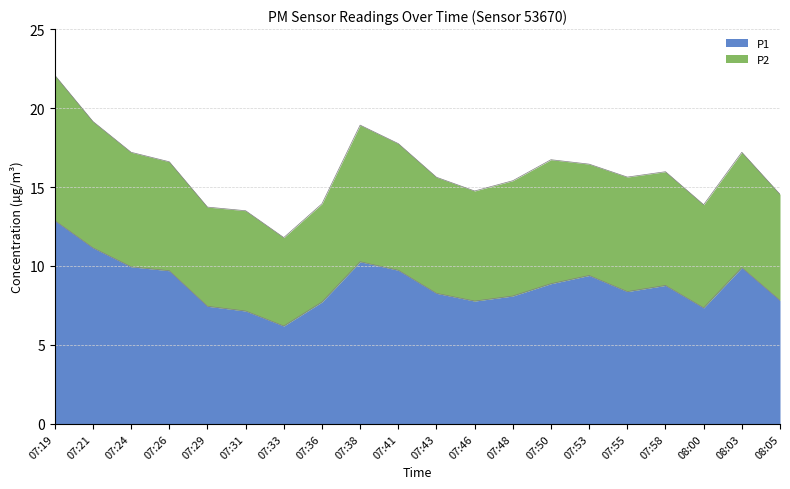

Reading left to right, extract all data points from this chart.

07:19=12.9	07:21=11.2	07:24=9.9	07:26=9.7	07:29=7.5	07:31=7.2	07:33=6.2	07:36=7.7	07:38=10.3	07:41=9.7	07:43=8.3	07:46=7.8	07:48=8.1	07:50=8.9	07:53=9.4	07:55=8.4	07:58=8.8	08:00=7.3	08:03=9.9	08:05=7.8